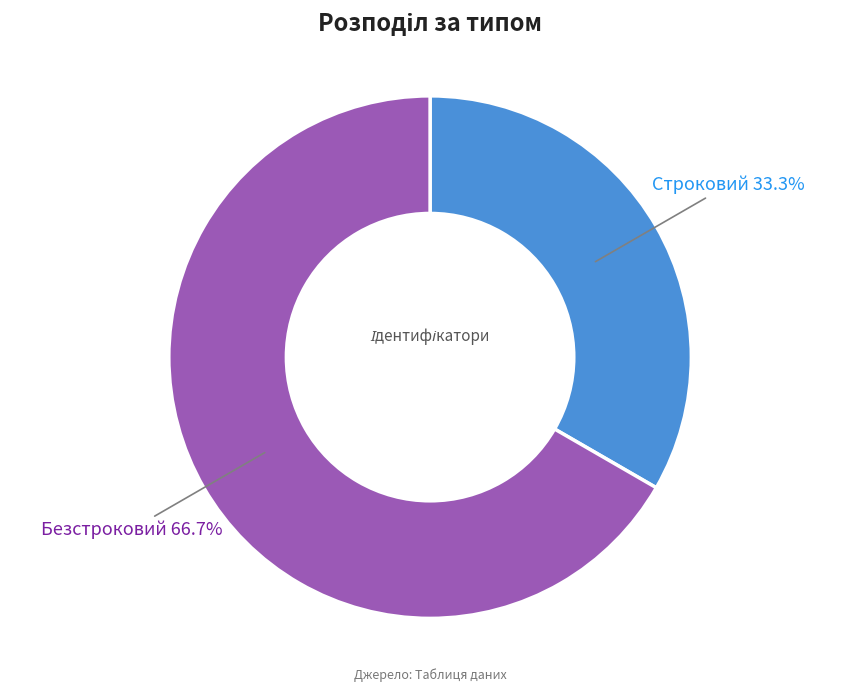

How many slices are in this pie chart?

2